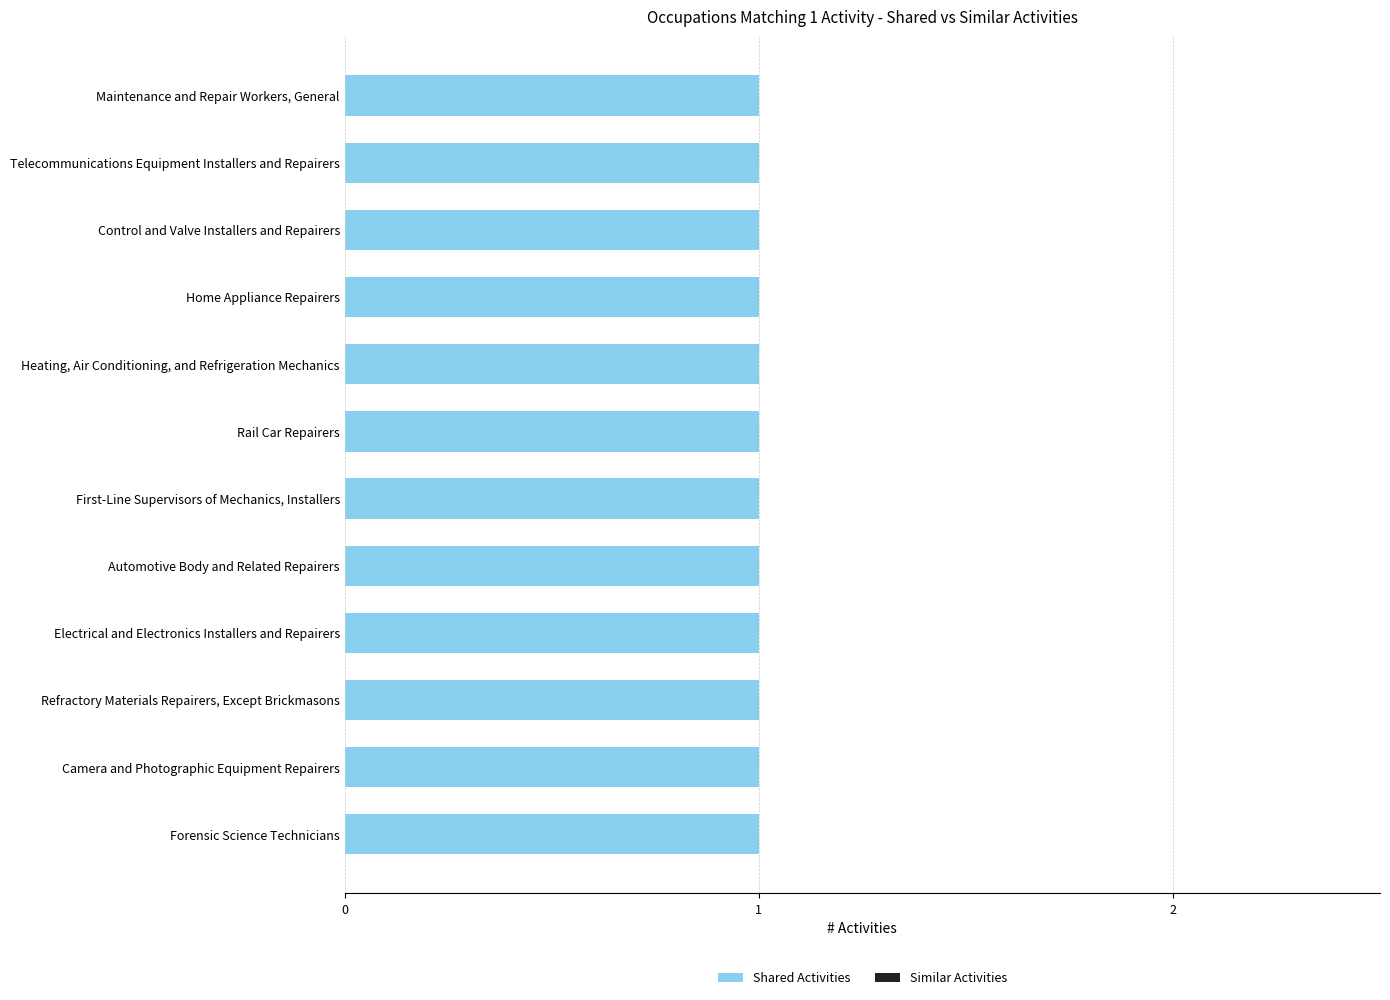

True or false: Shared Activities has a value of 0 at Telecommunications Equipment Installers and Repairers.

False